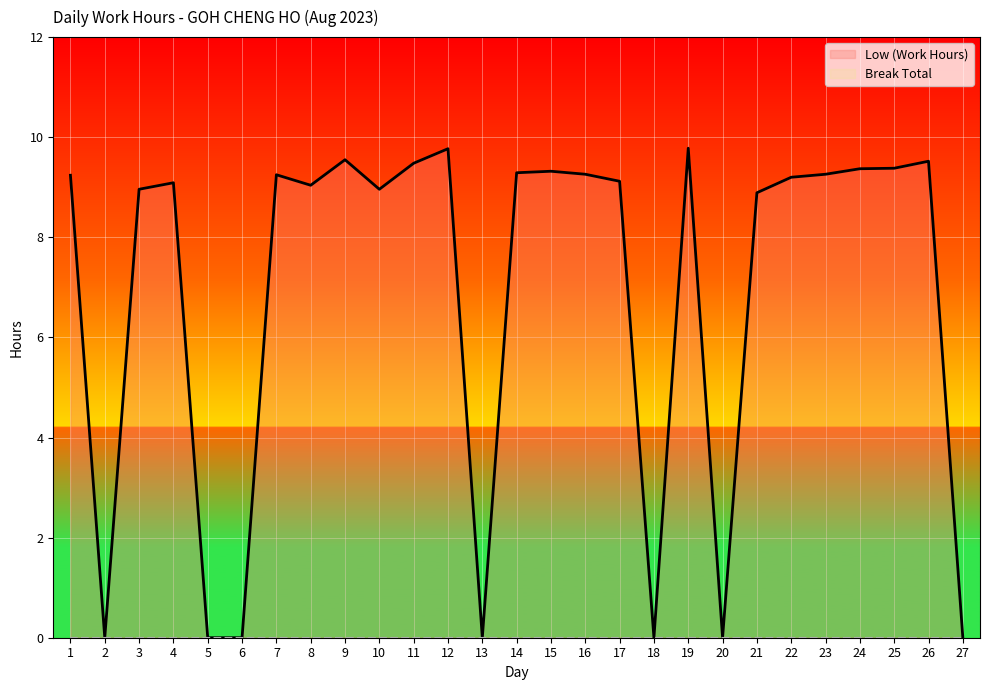

Reading left to right, what are all the values shown in this chart?

9.2	0.0	9.0	9.1	0.0	0.0	9.2	9.0	9.6	9.0	9.5	9.8	0.0	9.3	9.3	9.3	9.1	0.0	9.8	0.0	8.9	9.2	9.3	9.4	9.4	9.5	0.0